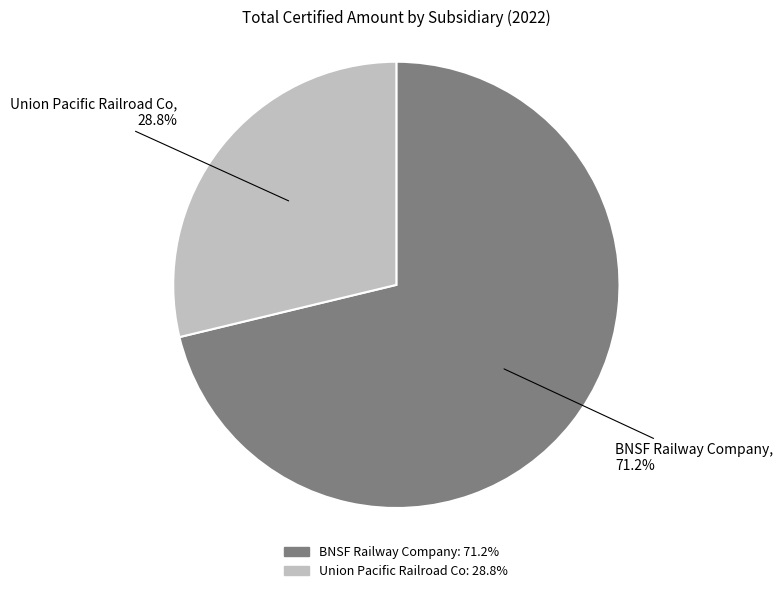

Between Union Pacific Railroad Co and BNSF Railway Company, which is larger?

BNSF Railway Company